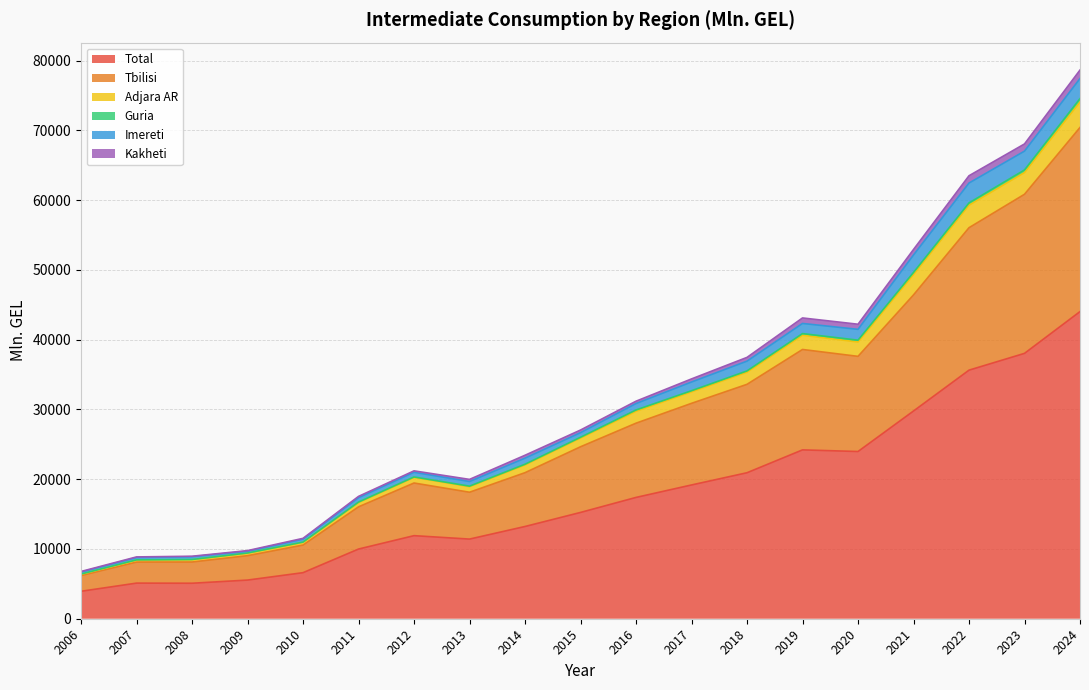

Does the chart have visible grid lines?

Yes